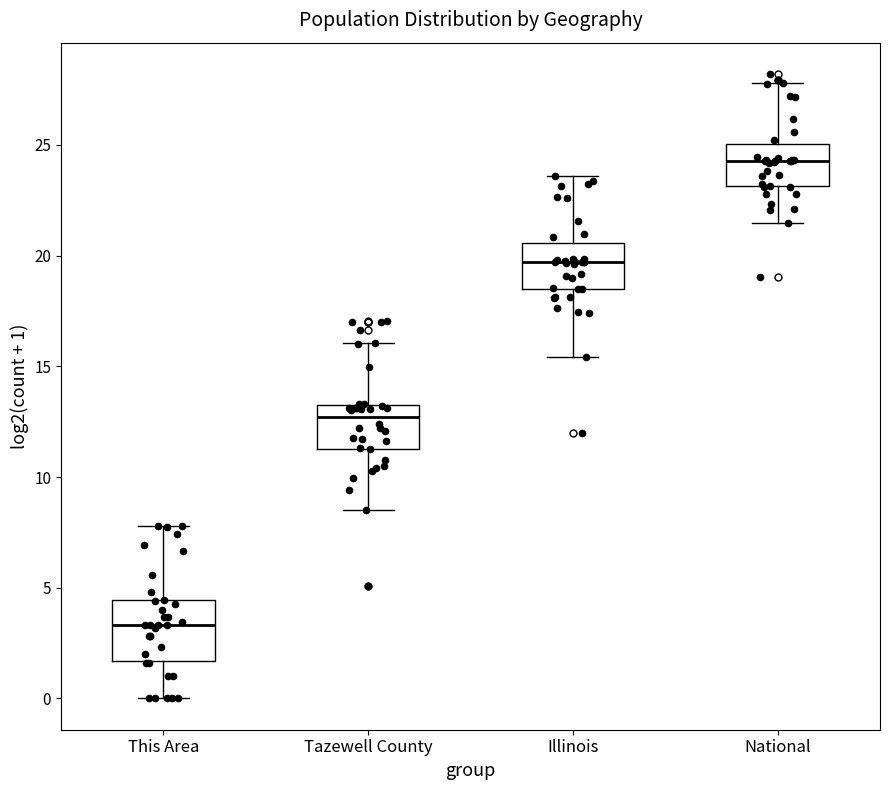

Which box is the tallest, from its lower edge to its upper edge?

This Area